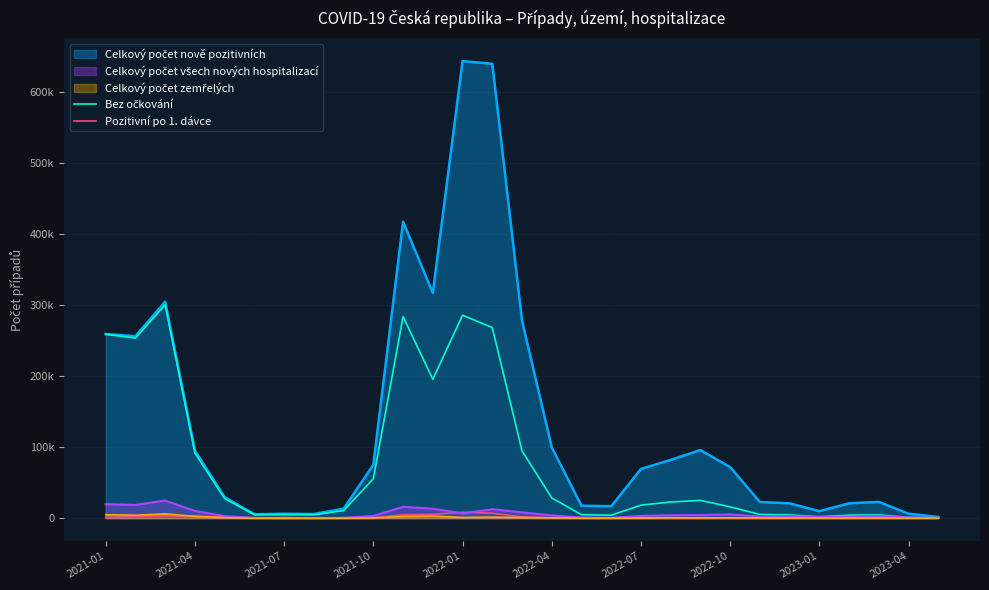

How many lines are shown in the chart?

2